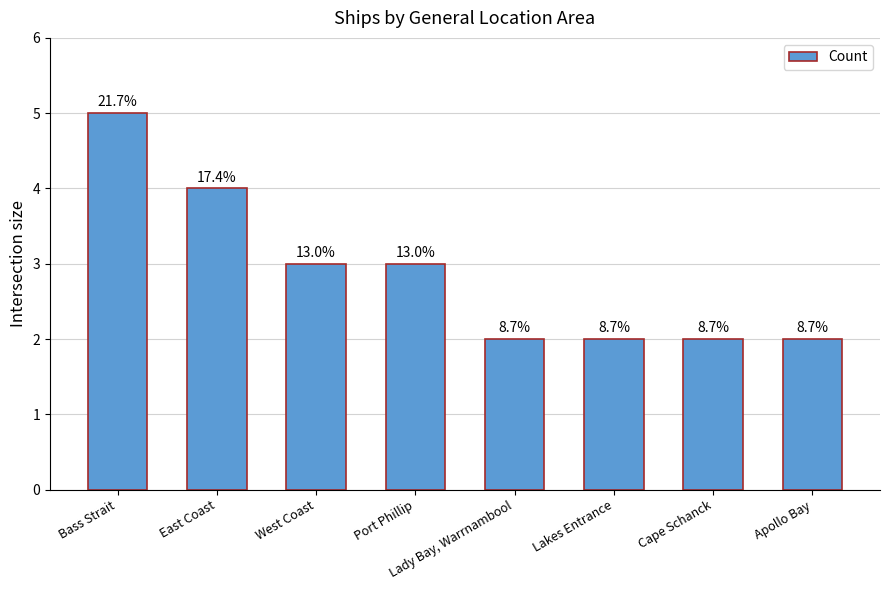

Reading right to left, what are all the values shown in this chart?

Apollo Bay=2	Cape Schanck=2	Lakes Entrance=2	Lady Bay, Warrnambool=2	Port Phillip=3	West Coast=3	East Coast=4	Bass Strait=5